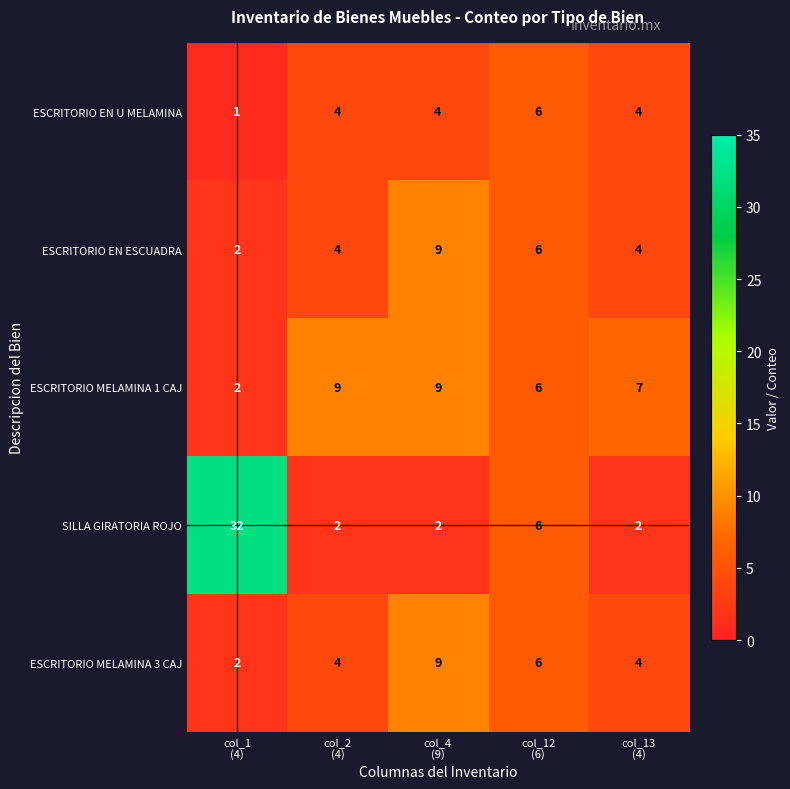

What is the average value of the ESCRITORIO MELAMINA 3 CAJ series?

5